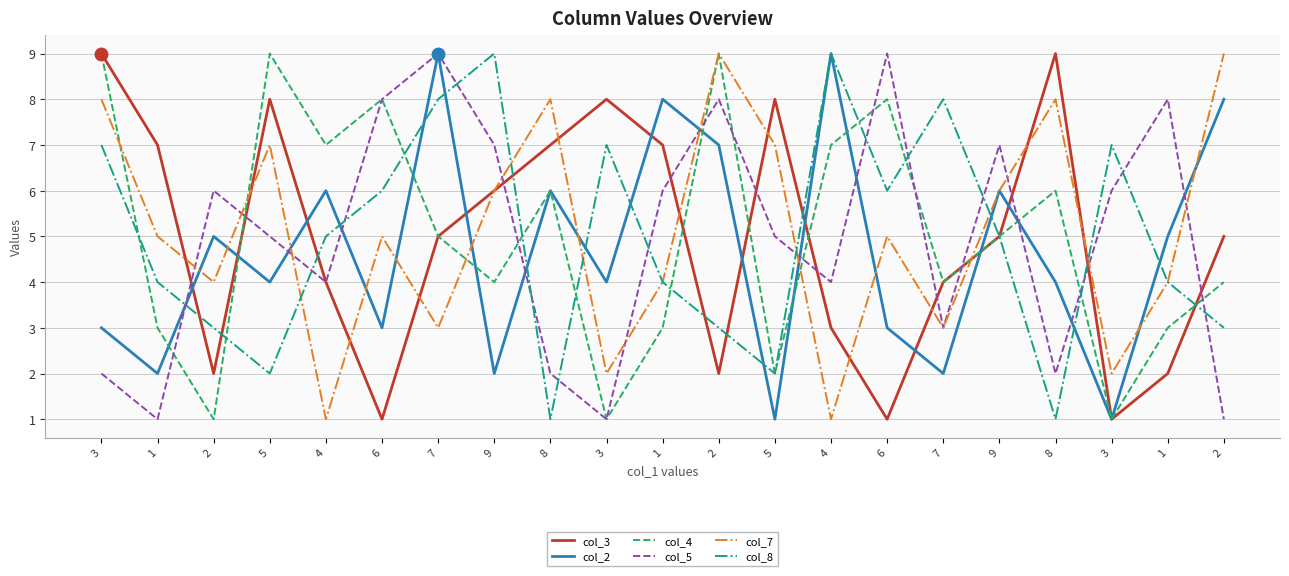

What is the label of the 5th point from the left?

4